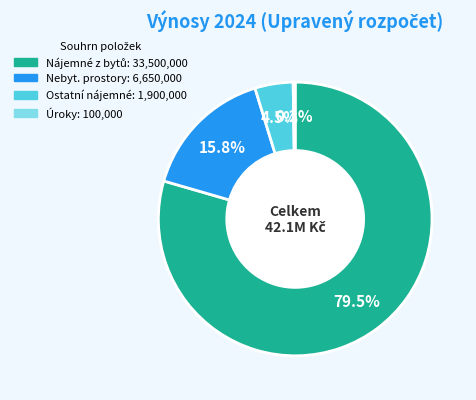

Is there any slice that represents more than half of the pie?

Yes